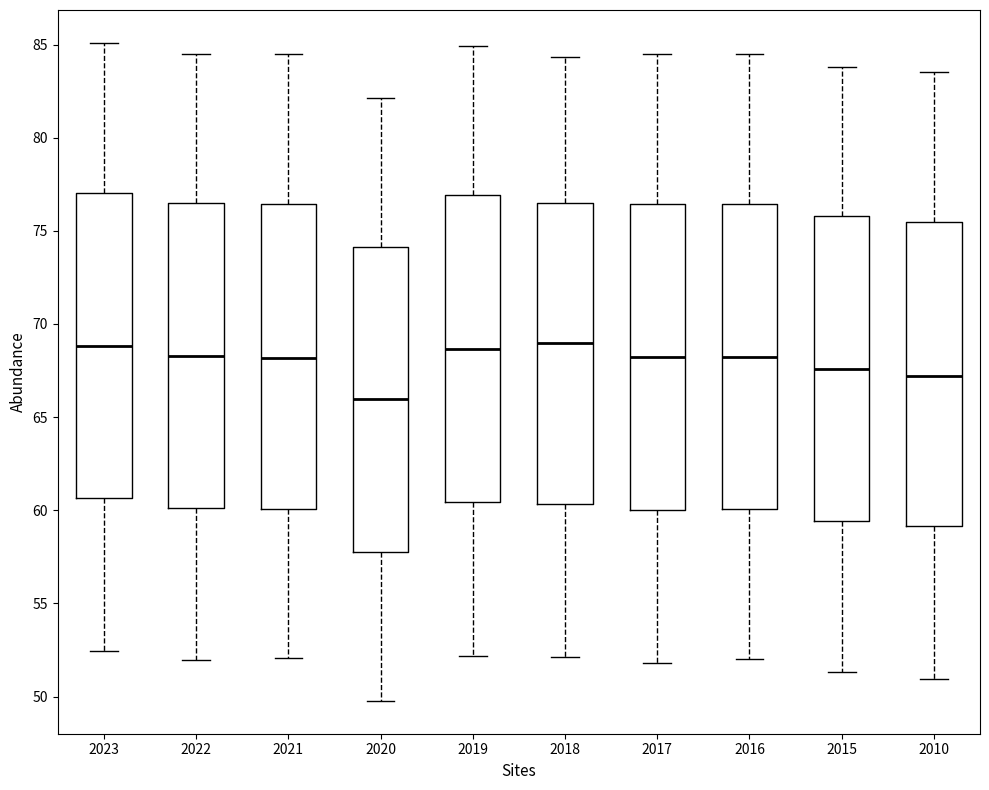

Reading left to right, transcribe this box plot: for each box, give where its median line is, the range the box spans, and where its two whiskers end, as read against the y-axis. The values are not printed on the chart, so give them approximately, as read against the axis.

2023: median 69.0, box 60.5 to 77.0, whiskers 52.5 to 85.0
2022: median 68.5, box 60.0 to 76.5, whiskers 52.0 to 84.5
2021: median 68.0, box 60.0 to 76.5, whiskers 52.0 to 84.5
2020: median 66.0, box 58.0 to 74.0, whiskers 50.0 to 82.0
2019: median 68.5, box 60.5 to 77.0, whiskers 52.0 to 85.0
2018: median 69.0, box 60.5 to 76.5, whiskers 52.0 to 84.5
2017: median 68.0, box 60.0 to 76.5, whiskers 52.0 to 84.5
2016: median 68.0, box 60.0 to 76.5, whiskers 52.0 to 84.5
2015: median 67.5, box 59.5 to 76.0, whiskers 51.5 to 84.0
2010: median 67.0, box 59.0 to 75.5, whiskers 51.0 to 83.5